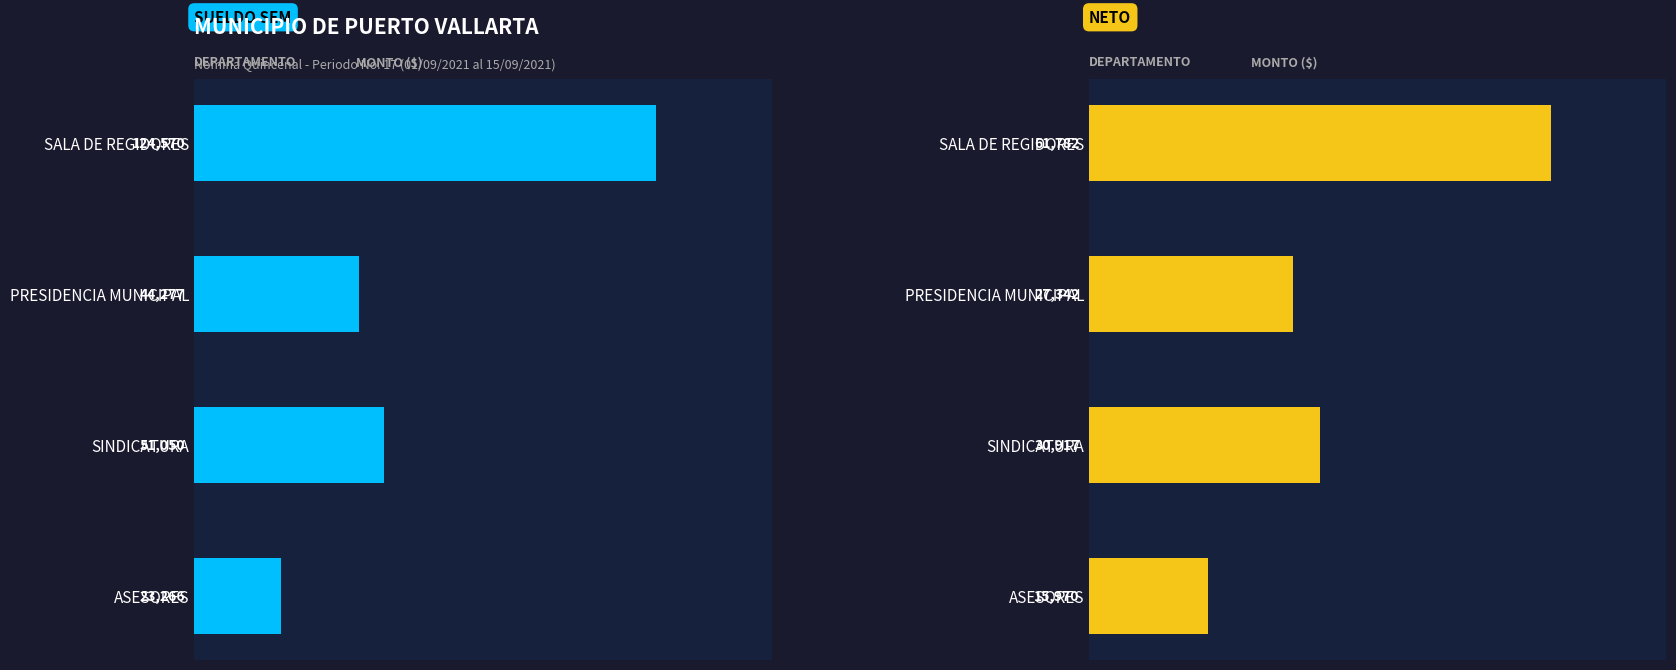

What are all the series names shown in the legend?

SUELDO SEM, NETO